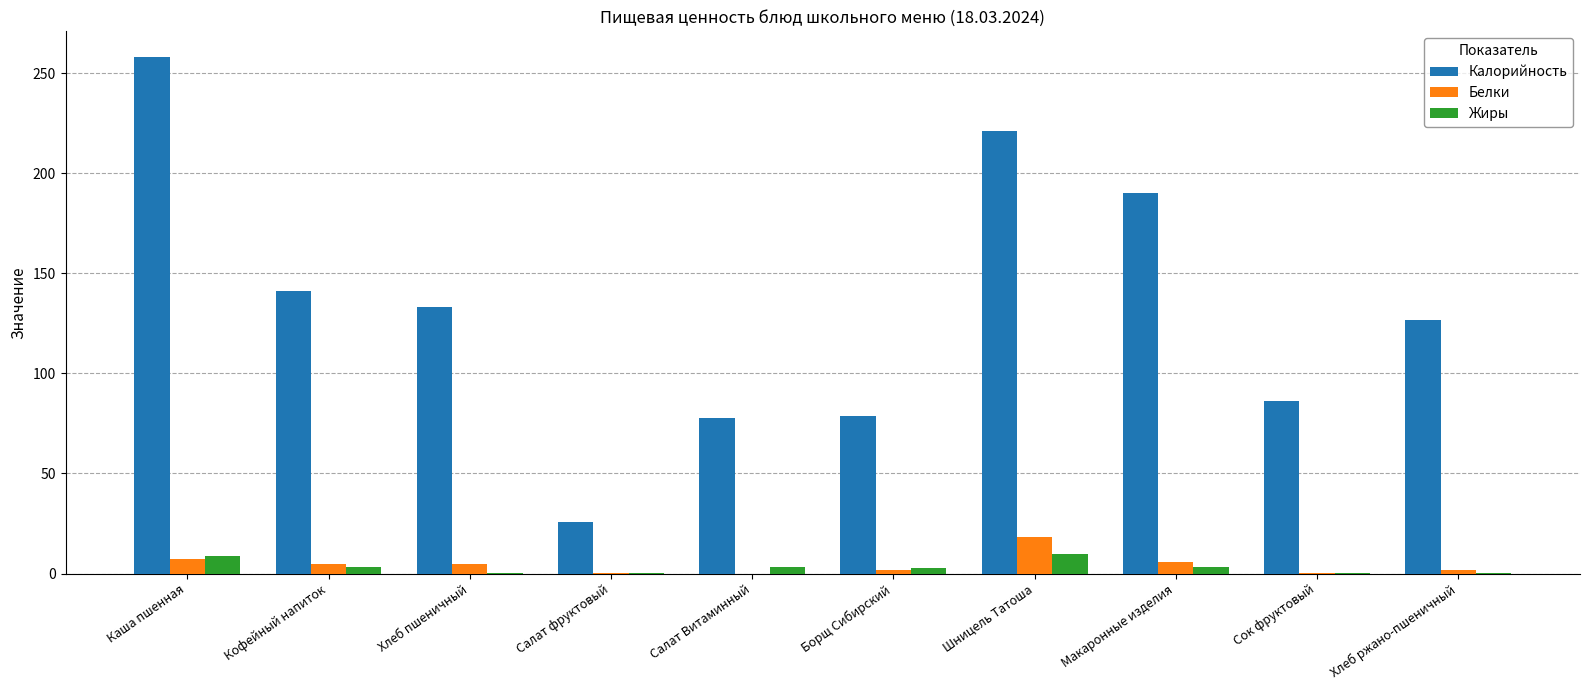

What is the sum of all Жиры values?

32.3